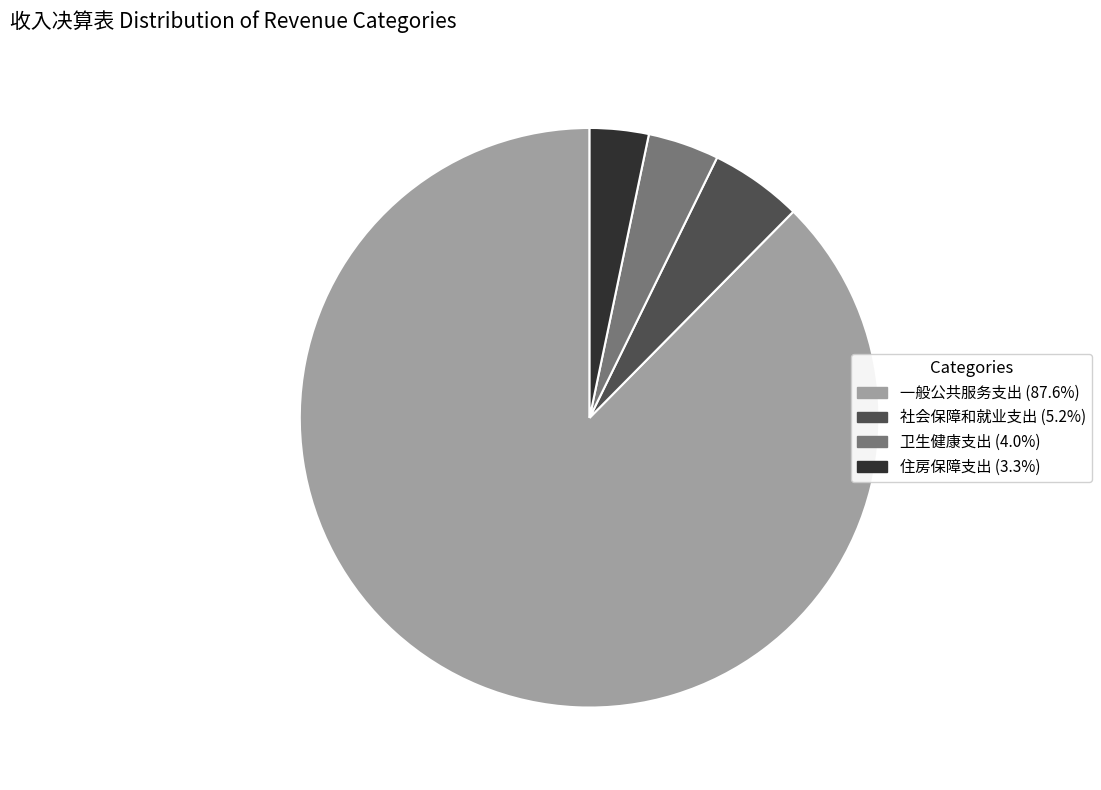

What is the smallest slice in the pie chart?

住房保障支出